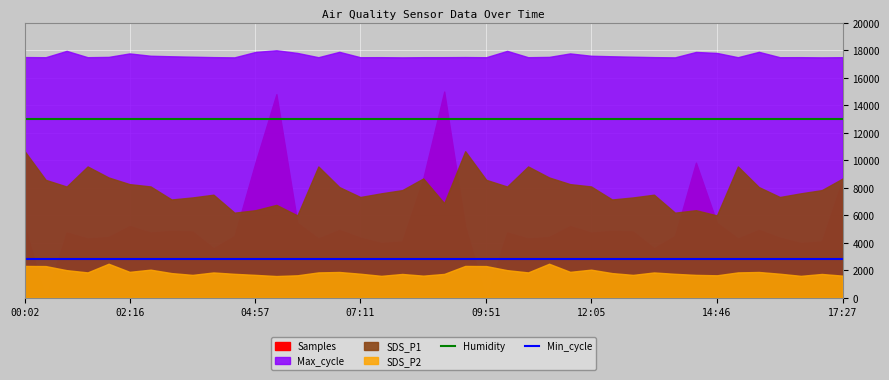

True or false: Humidity has more than 2 points higher than both neighbors.

False